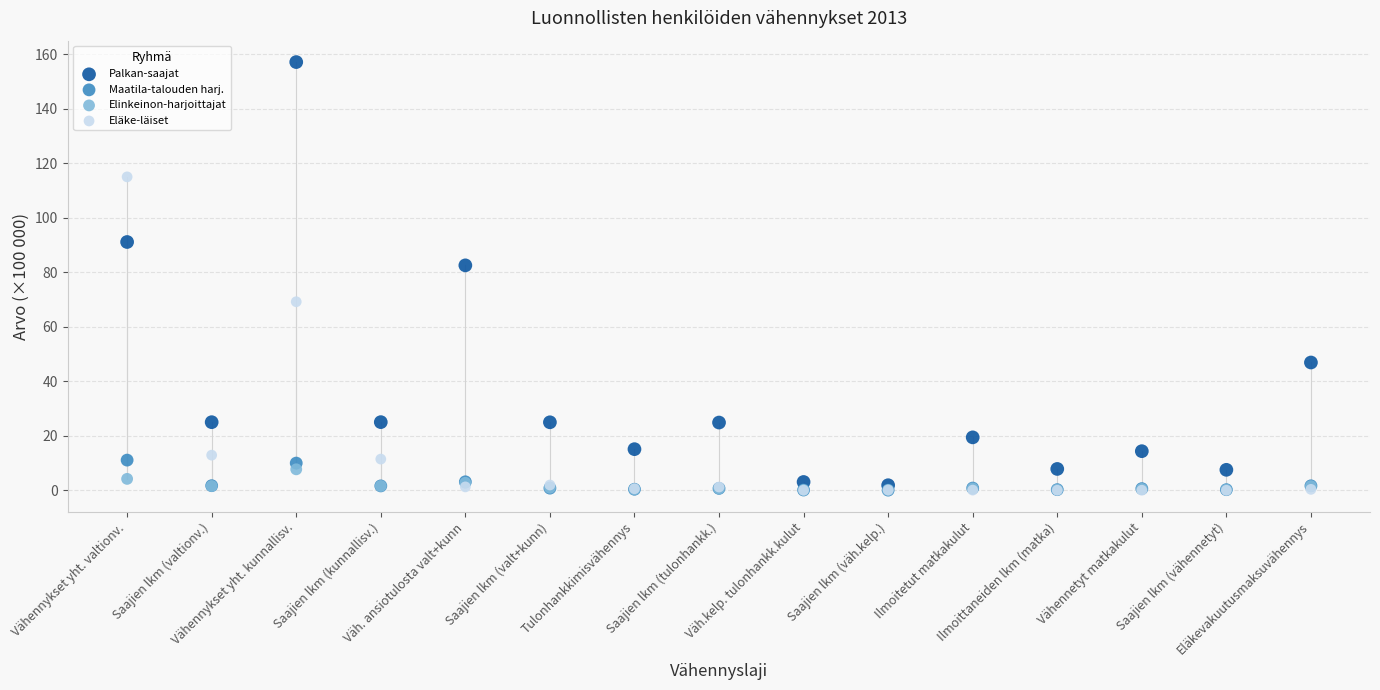

Across all series, what Y value is closest to 78?

82.6